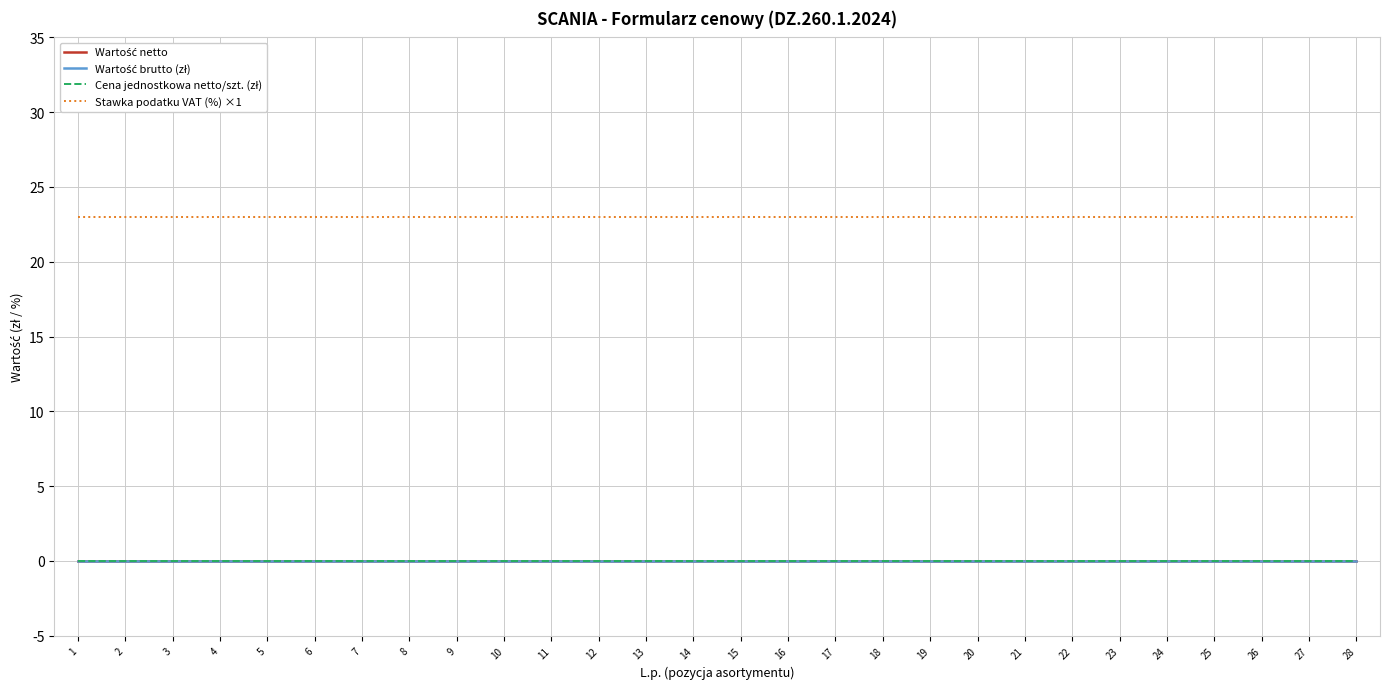

Is this an area chart (filled region under the line)?

No